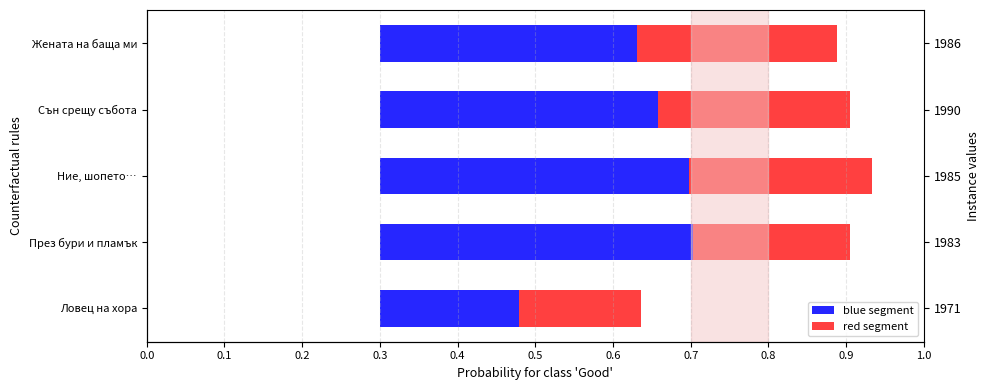

At През бури и пламък, list the series in order from largest to smallest.

blue, red